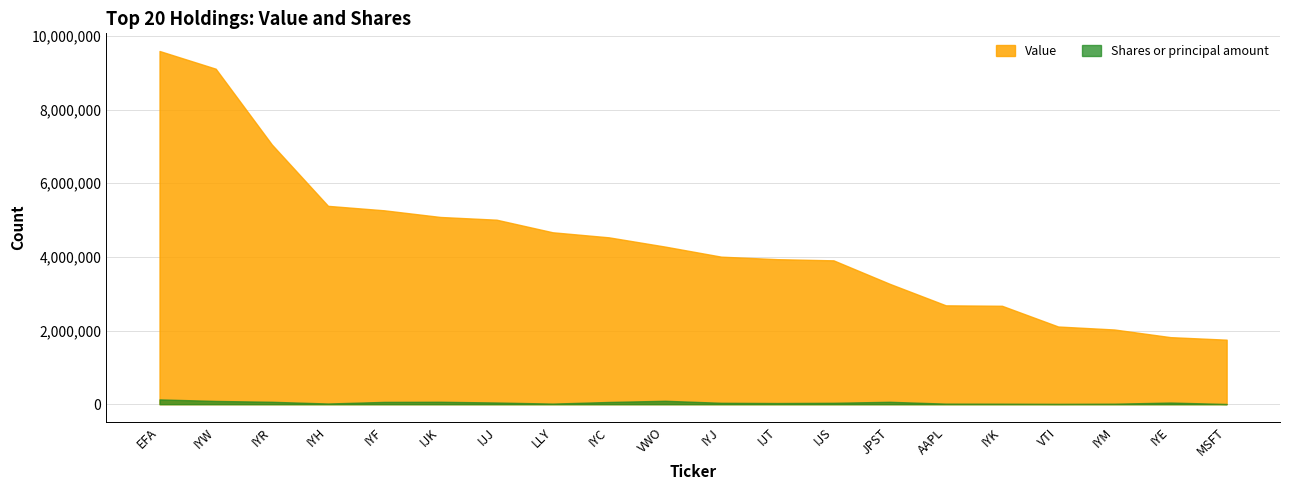

What is the label of the 12th point from the right?

IYC